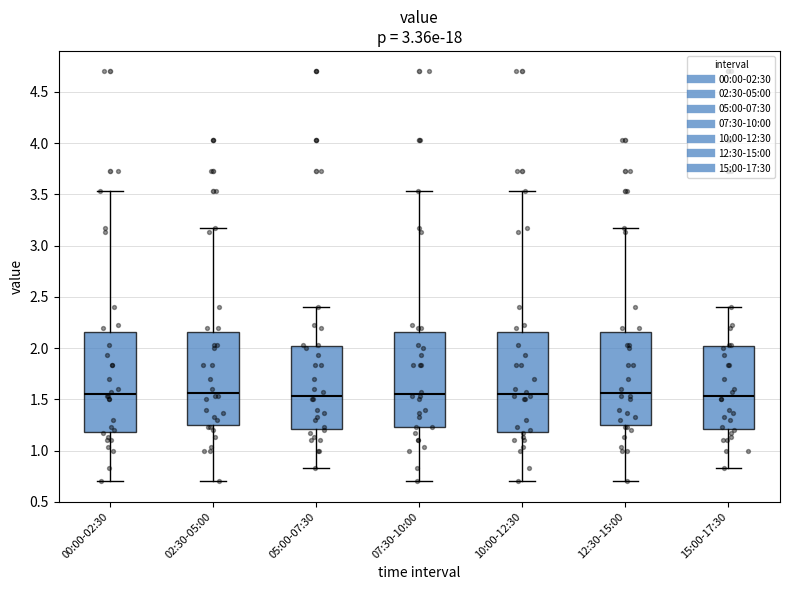

Reading left to right, transcribe this box plot: for each box, give where its median line is, the range the box spans, and where its two whiskers end, as read against the y-axis. The values are not printed on the chart, so give them approximately, as read against the axis.

00:00-02:30: median 1.55, box 1.20 to 2.15, whiskers 0.70 to 3.55
02:30-05:00: median 1.55, box 1.25 to 2.15, whiskers 0.70 to 3.15
05:00-07:30: median 1.55, box 1.20 to 2.00, whiskers 0.85 to 2.40
07:30-10:00: median 1.55, box 1.25 to 2.15, whiskers 0.70 to 3.55
10:00-12:30: median 1.55, box 1.20 to 2.15, whiskers 0.70 to 3.55
12:30-15:00: median 1.55, box 1.25 to 2.15, whiskers 0.70 to 3.15
15:00-17:30: median 1.55, box 1.20 to 2.00, whiskers 0.85 to 2.40